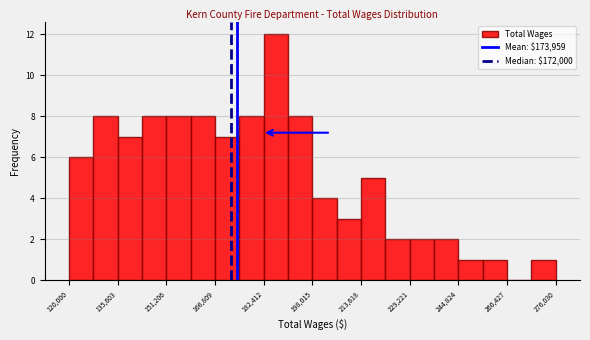

Around what value on the x-axis is the tallest bar? Give the approximate position of its centre, as read against the axis.

186000